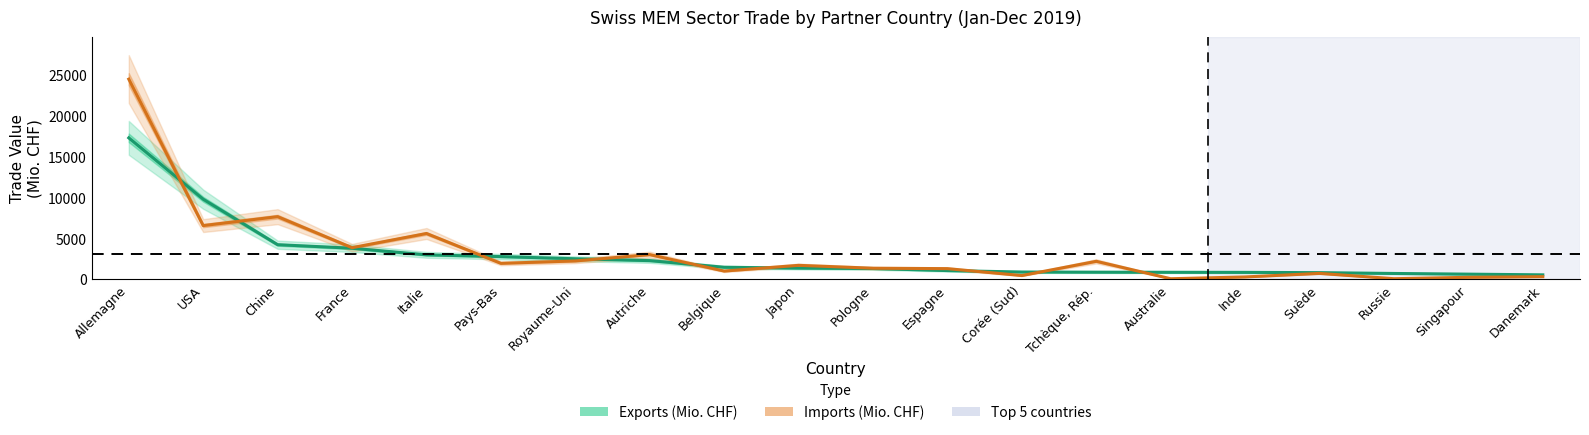

Reading left to right, transcribe all the data shown in this chart.

Exports (Mio. CHF): Allemagne=17279.9	USA=9782.2	Chine=4224.0	France=3794.1	Italie=2984.5	Pays-Bas=2771.7	Royaume-Uni=2504.2	Autriche=2278.3	Belgique=1468.2	Japon=1361.8	Pologne=1314.8	Espagne=1061.6	Corée (Sud)=885.4	Tchèque, Rép.=866.8	Australie=854.4	Inde=843.4	Suède=809.0	Russie=709.5	Singapour=625.8	Danemark=540.5
Imports (Mio. CHF): Allemagne=24456.8	USA=6560.1	Chine=7651.5	France=3858.8	Italie=5594.5	Pays-Bas=1945.5	Royaume-Uni=2240.5	Autriche=3014.2	Belgique=1002.8	Japon=1703.1	Pologne=1348.9	Espagne=1299.2	Corée (Sud)=454.8	Tchèque, Rép.=2195.6	Australie=64.9	Inde=283.8	Suède=718.0	Russie=68.7	Singapour=238.7	Danemark=318.4